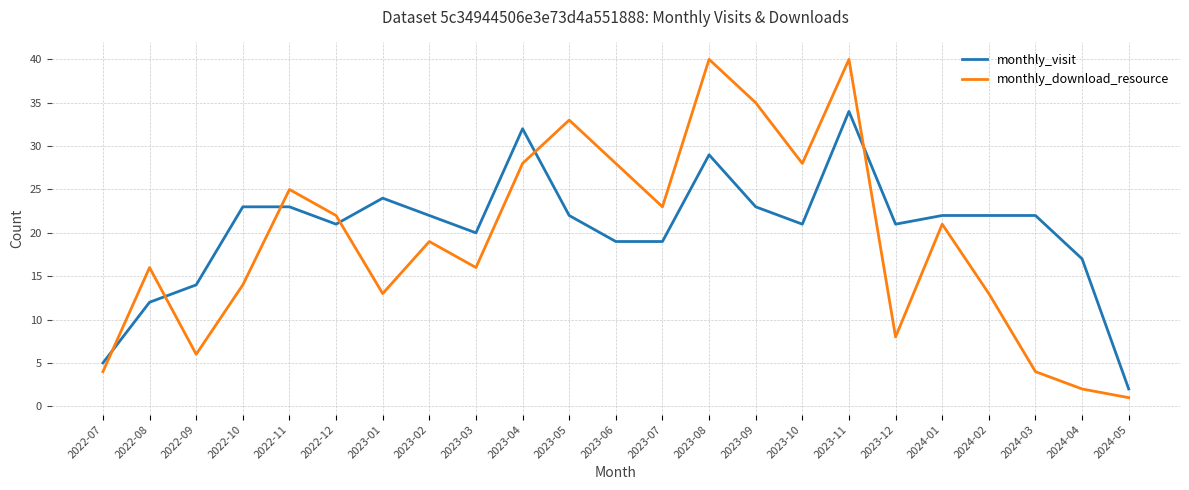

In monthly_download_resource, how many points are higher than both neighbors (excluding endpoints)?

7